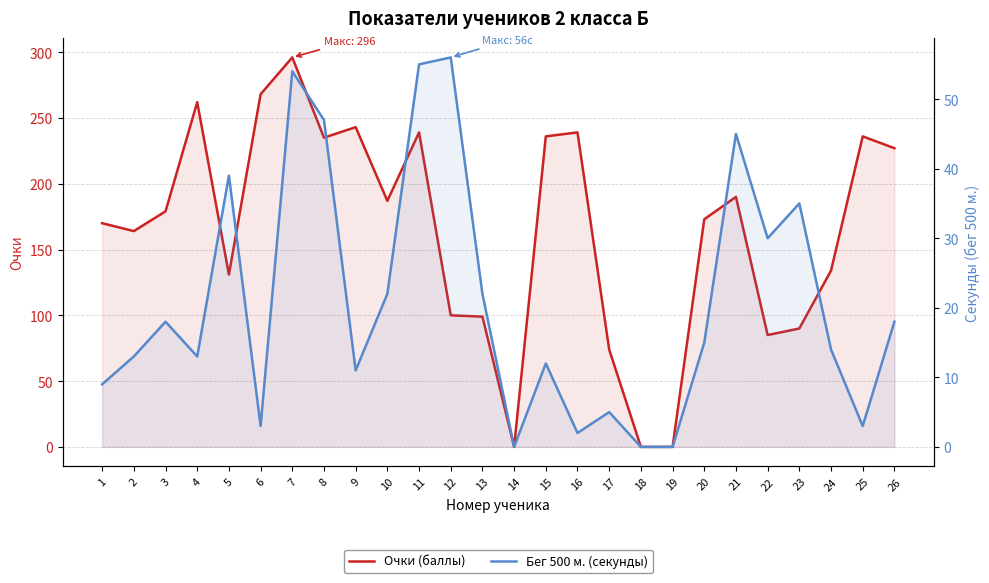

Where is Бег 500 м. (секунды) nearest to the value 28?

22